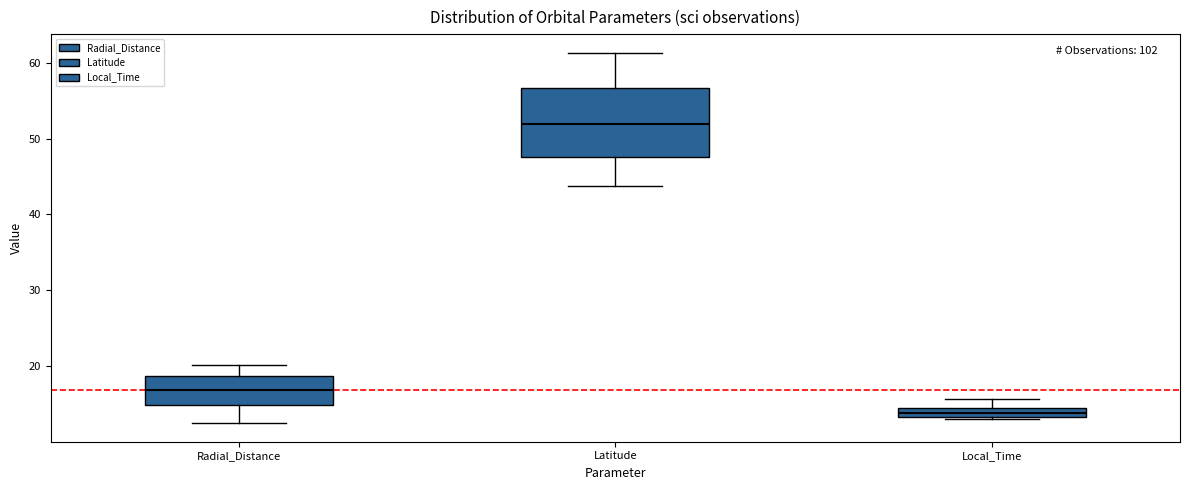

Which box has the highest median line?

Latitude